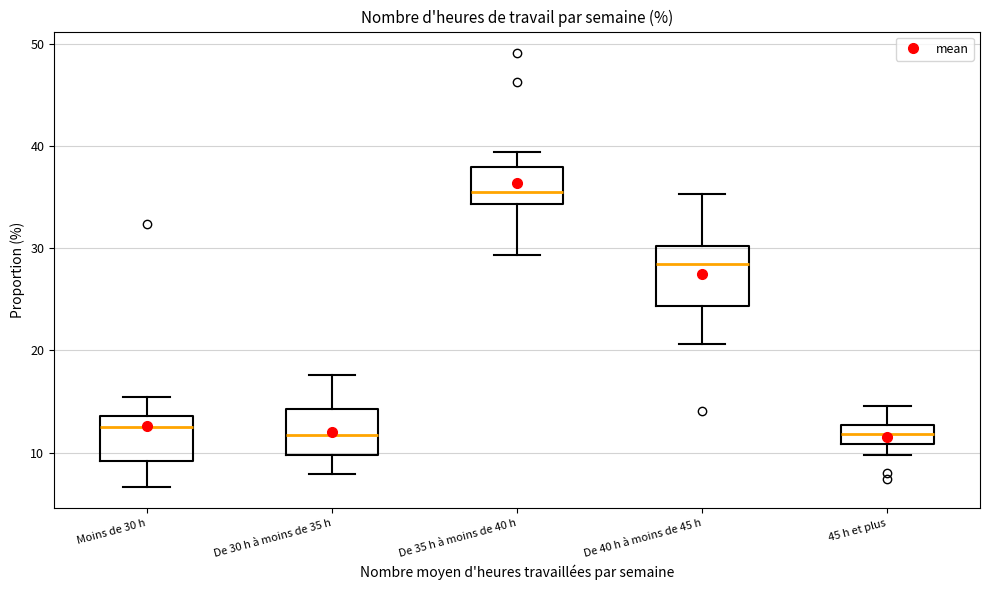

Reading left to right, read every box against the y-axis: the position of its median line, the range the box covers, and the ends of its whiskers. The values are not printed on the chart, so give them approximately, as read against the axis.

Moins de 30 h: median 12, box 9 to 14, whiskers 7 to 15
De 30 h à moins de 35 h: median 12, box 10 to 14, whiskers 8 to 18
De 35 h à moins de 40 h: median 35, box 34 to 38, whiskers 29 to 39
De 40 h à moins de 45 h: median 28, box 24 to 30, whiskers 21 to 35
45 h et plus: median 12, box 11 to 13, whiskers 10 to 15